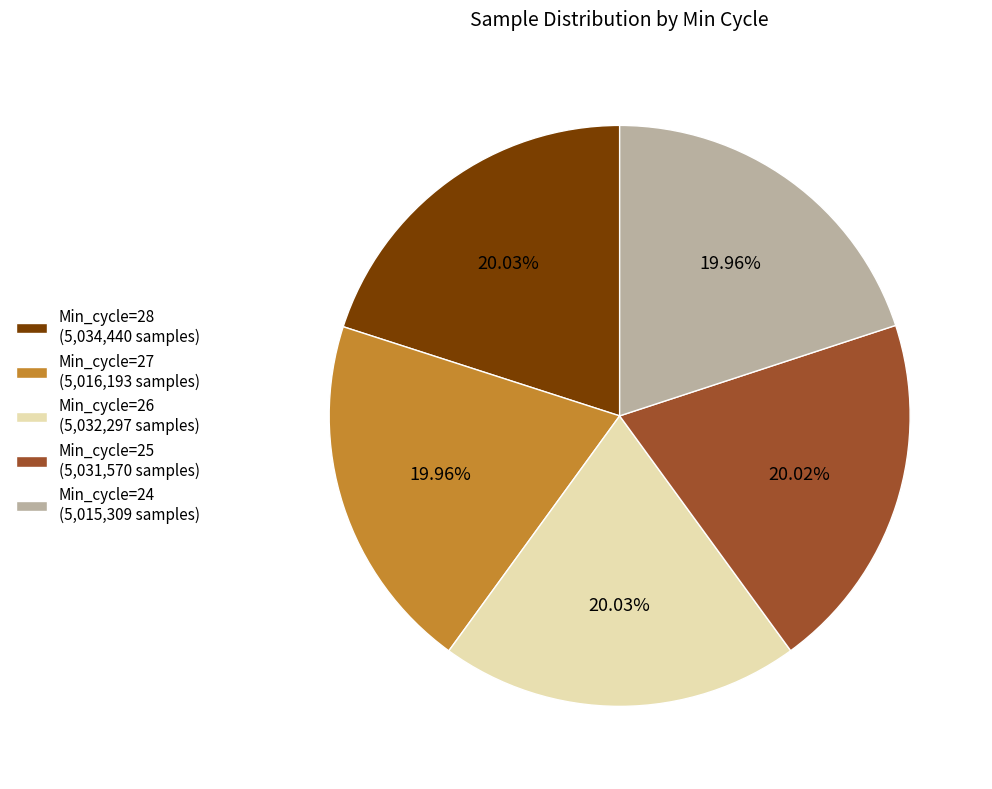

The Min_cycle=26 slice represents 7% of the pie. True or false?

False